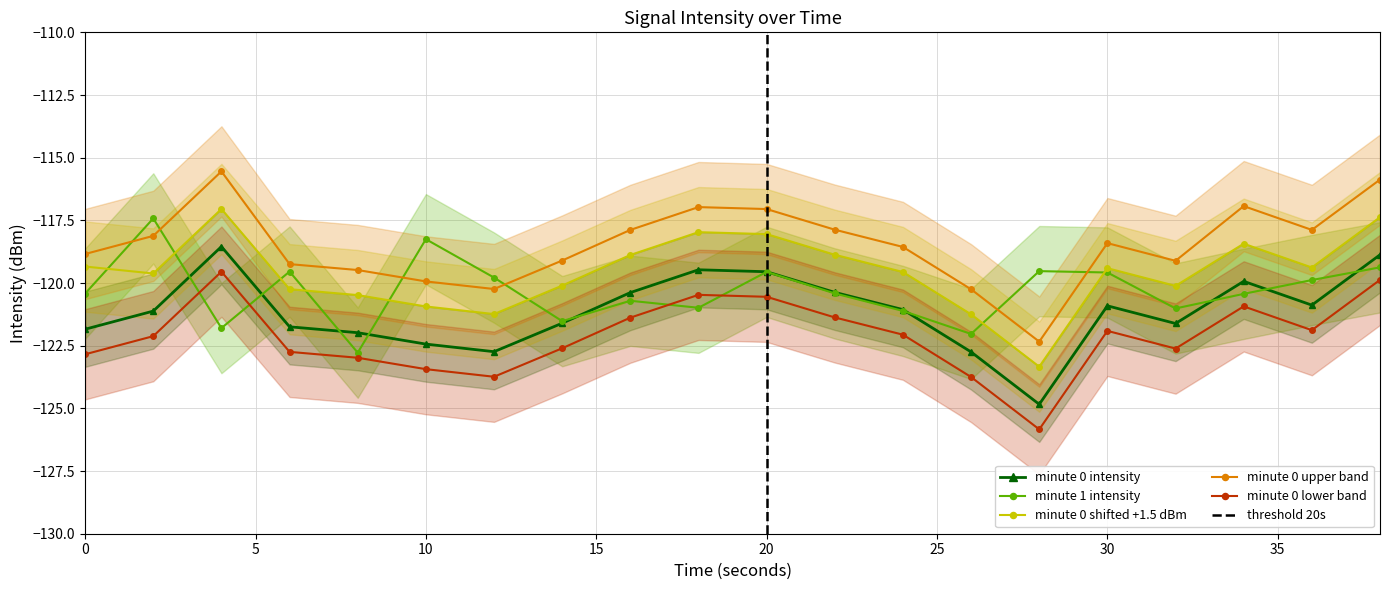

True or false: intensity_min1 and intensity_lower cross at least once.

False